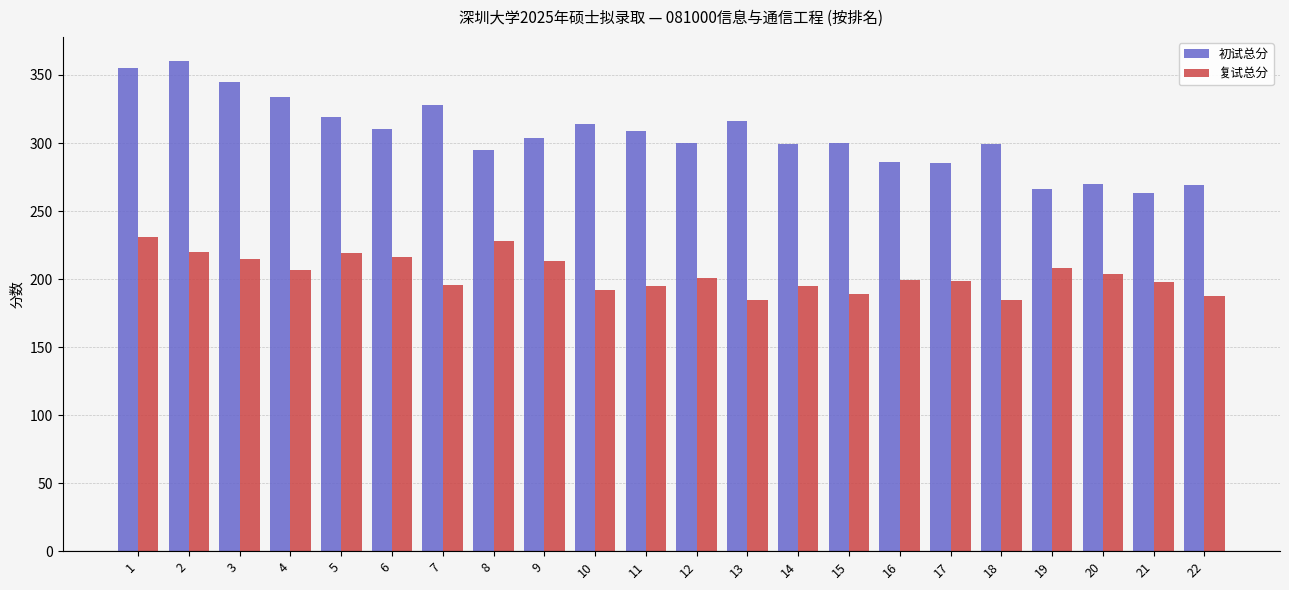

The 复试总分 series shows 195.7 at 7. True or false?

True